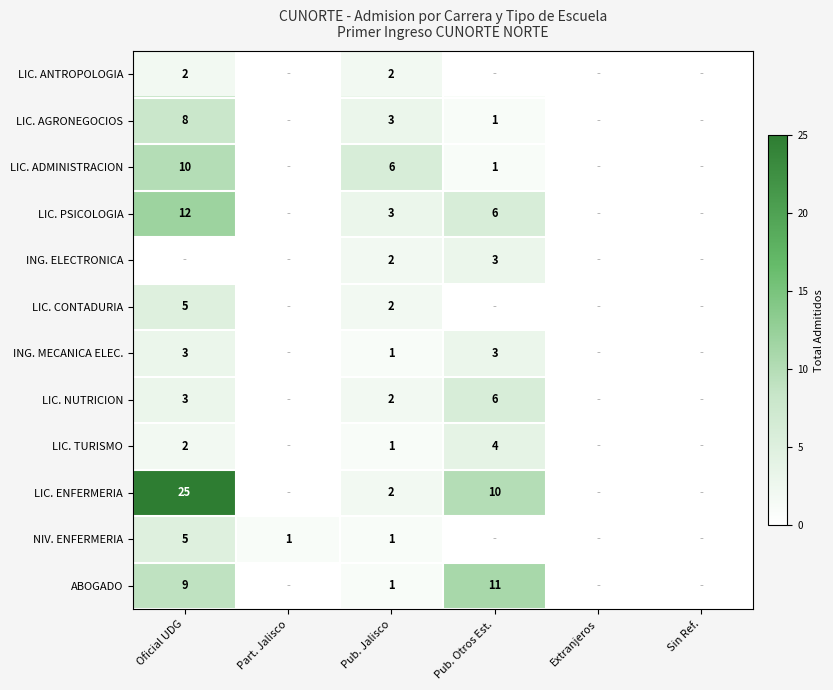

How many series are shown in this chart?

12